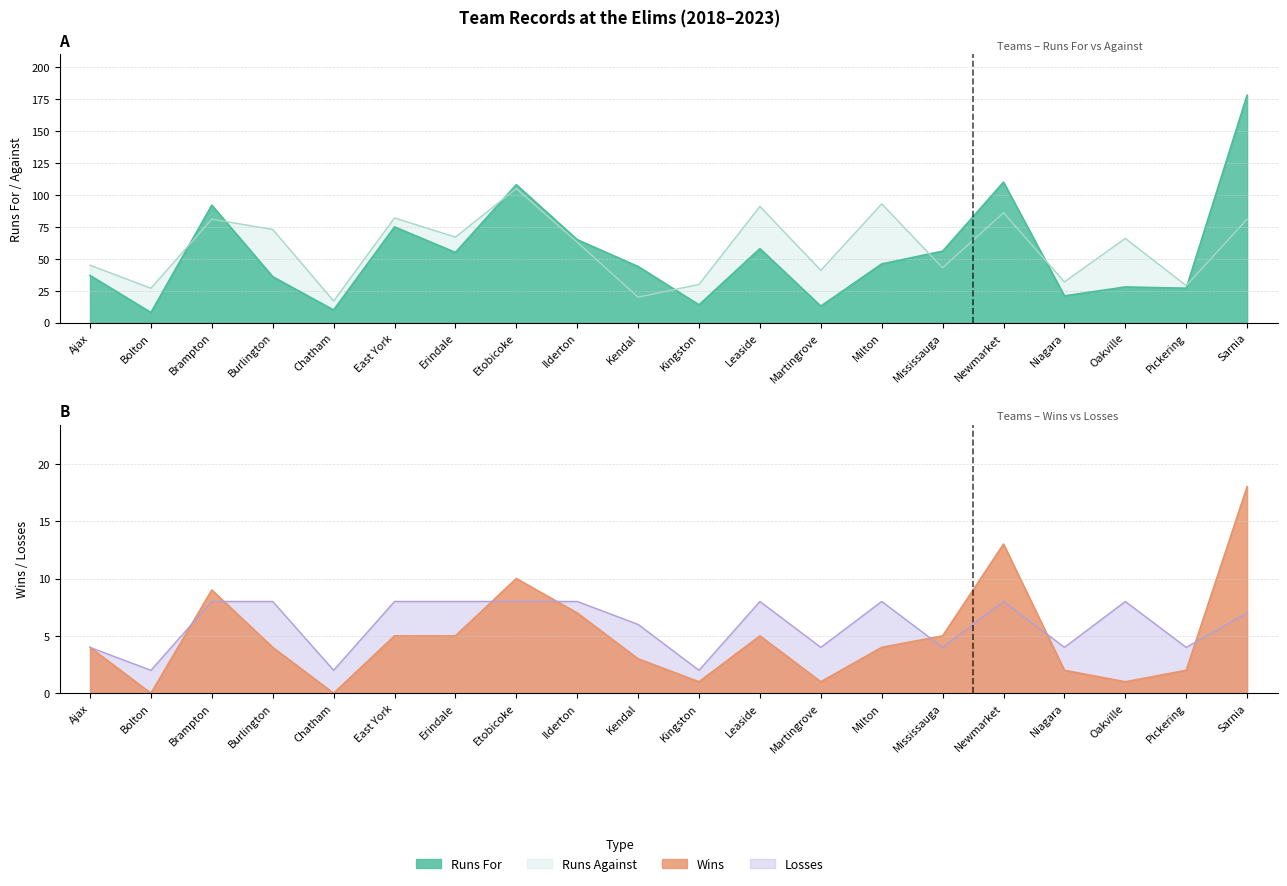

At how many categories does at least one series exceed 22?

19